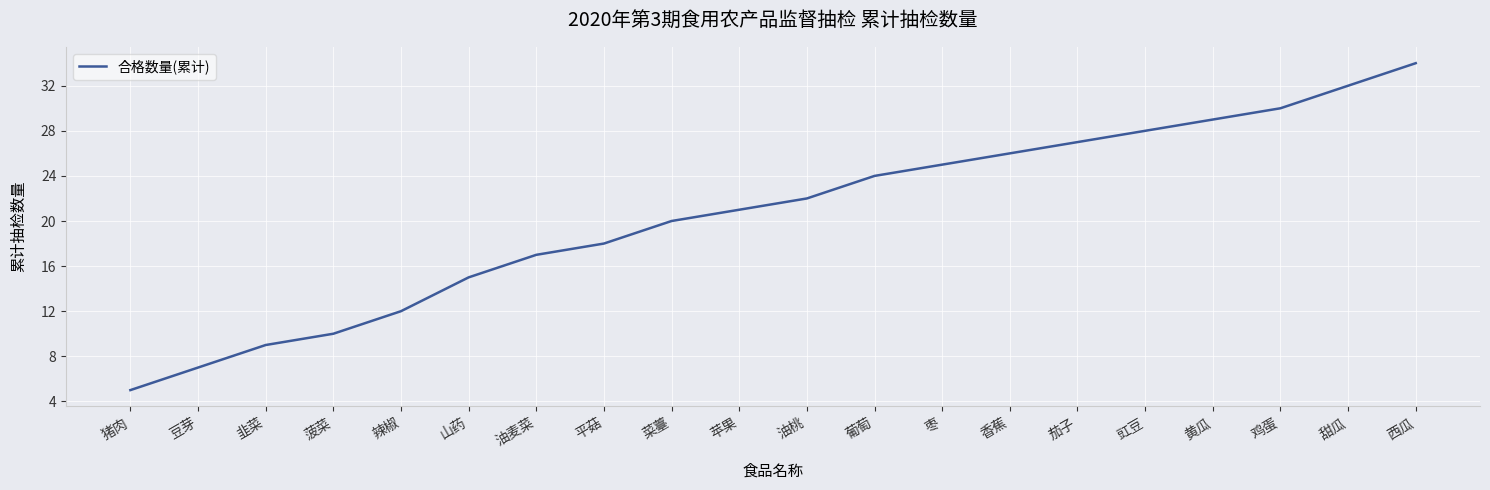

Rank the categories by value from lowest to highest.

猪肉, 豆芽, 韭菜, 菠菜, 辣椒, 山药, 油麦菜, 平菇, 菜薹, 苹果, 油桃, 葡萄, 枣, 香蕉, 茄子, 豇豆, 黄瓜, 鸡蛋, 甜瓜, 西瓜